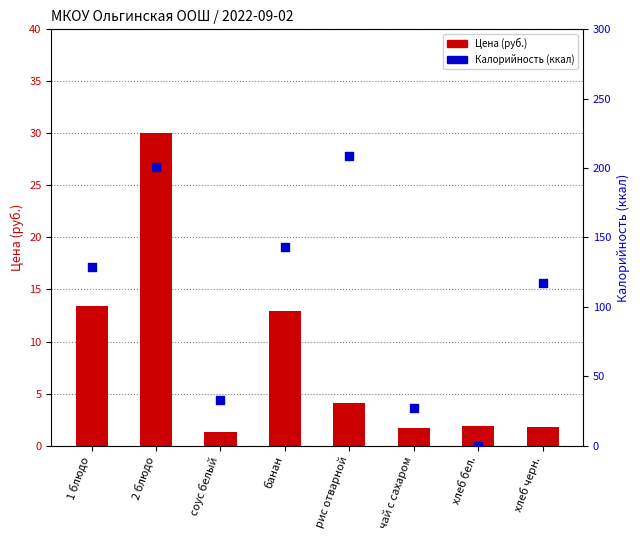

Which series contains the lowest Y value?

Калорийность (ккал)